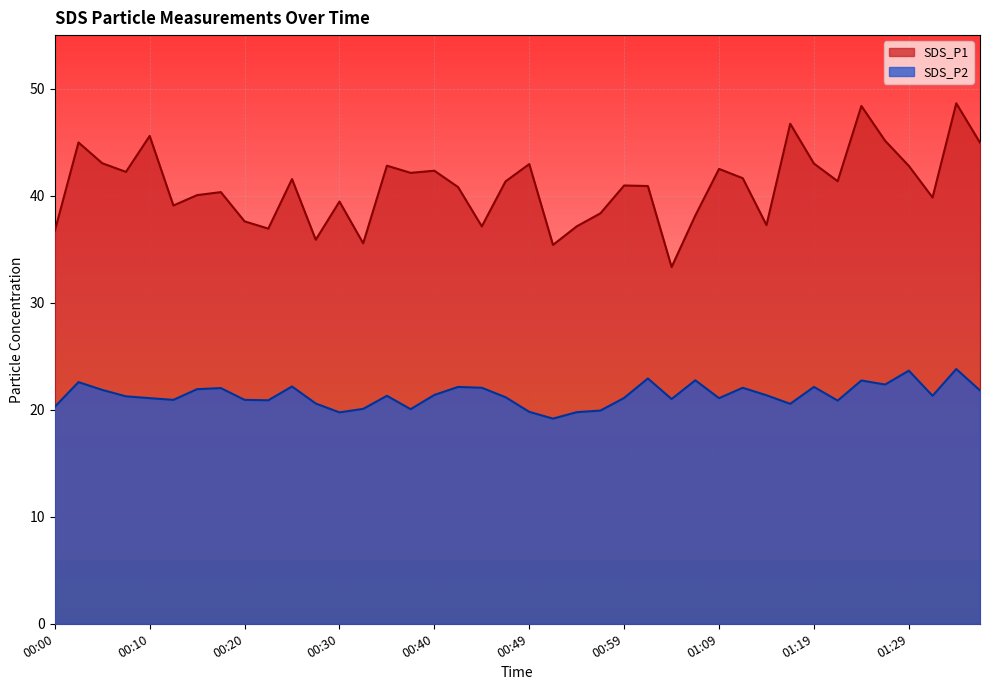

What is the label of the 4th point from the right?

01:29